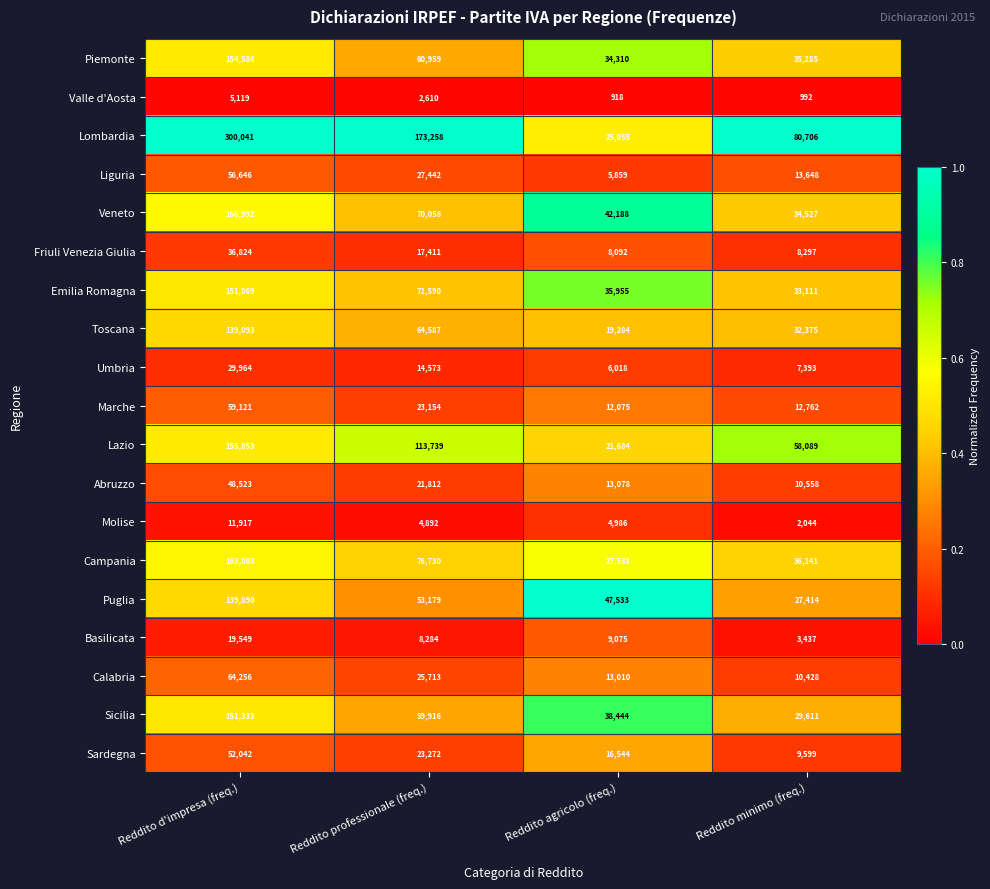

What is the difference between the maximum and minimum values in the Lazio series?

134169